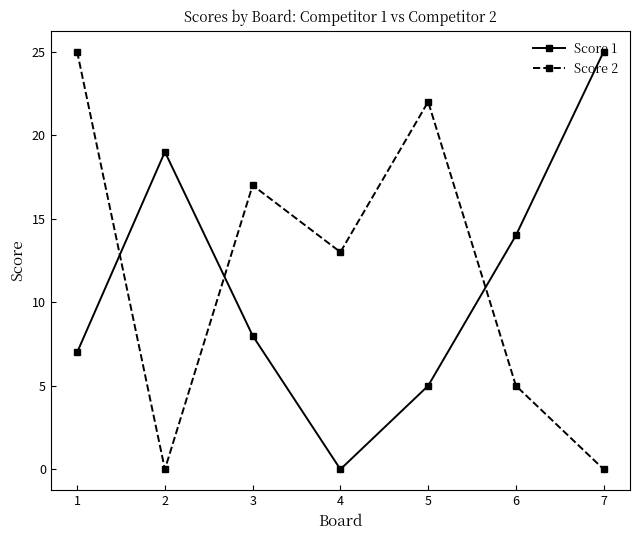

Where do Score 2 and Score 1 first cross each other?

1 and 2